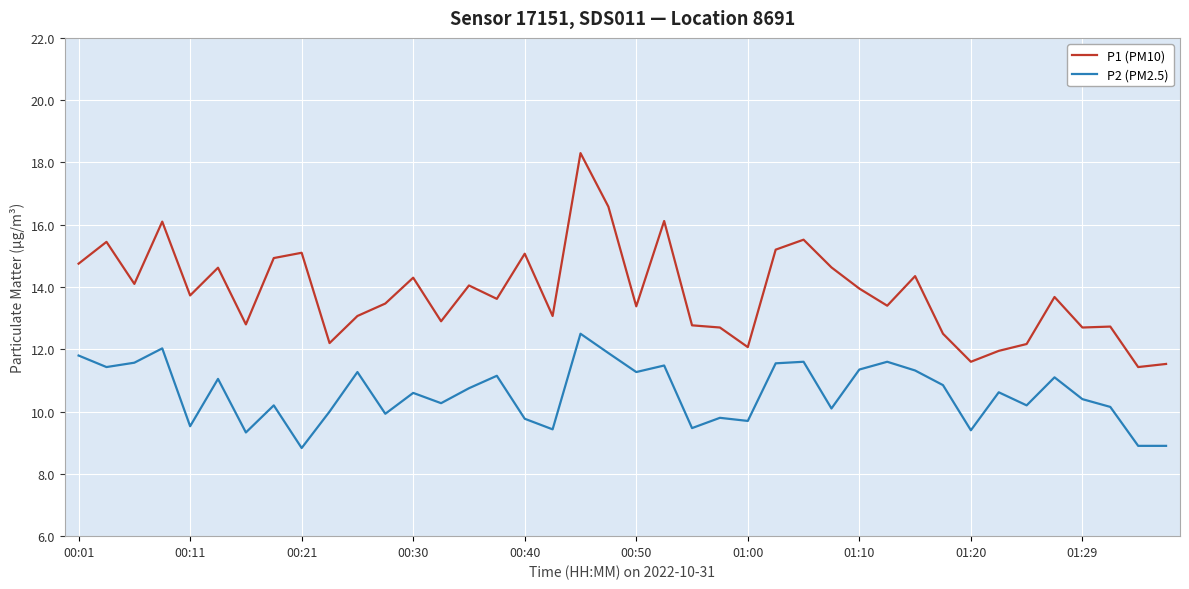

True or false: P2 (PM2.5) and P1 (PM10) cross at least once.

False